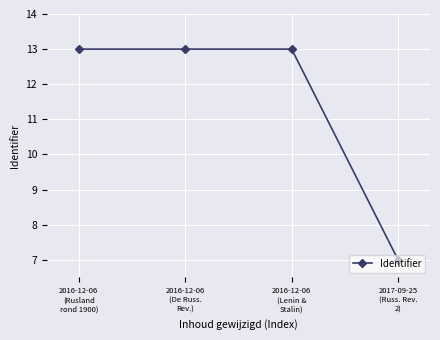

What is the sum of all values?

46.0